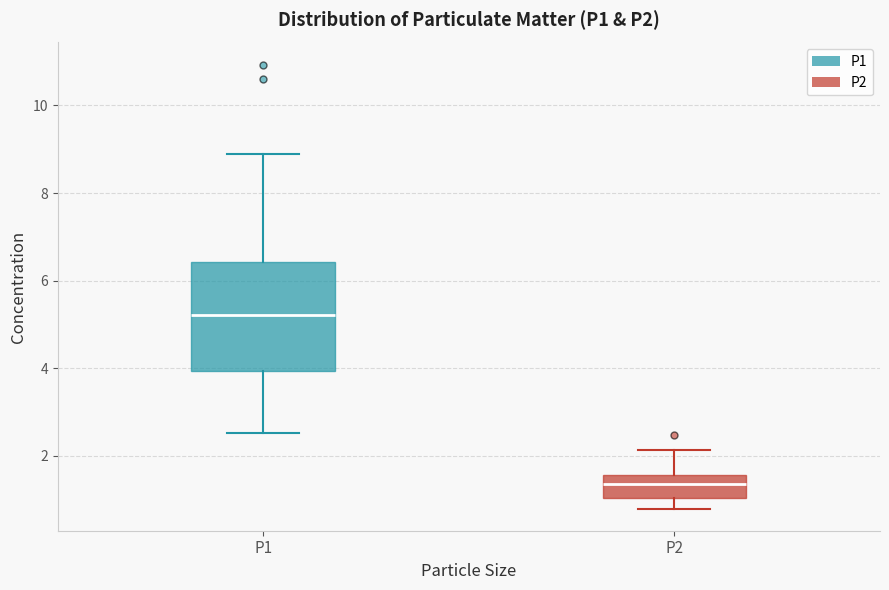

Which box is the tallest, from its lower edge to its upper edge?

P1